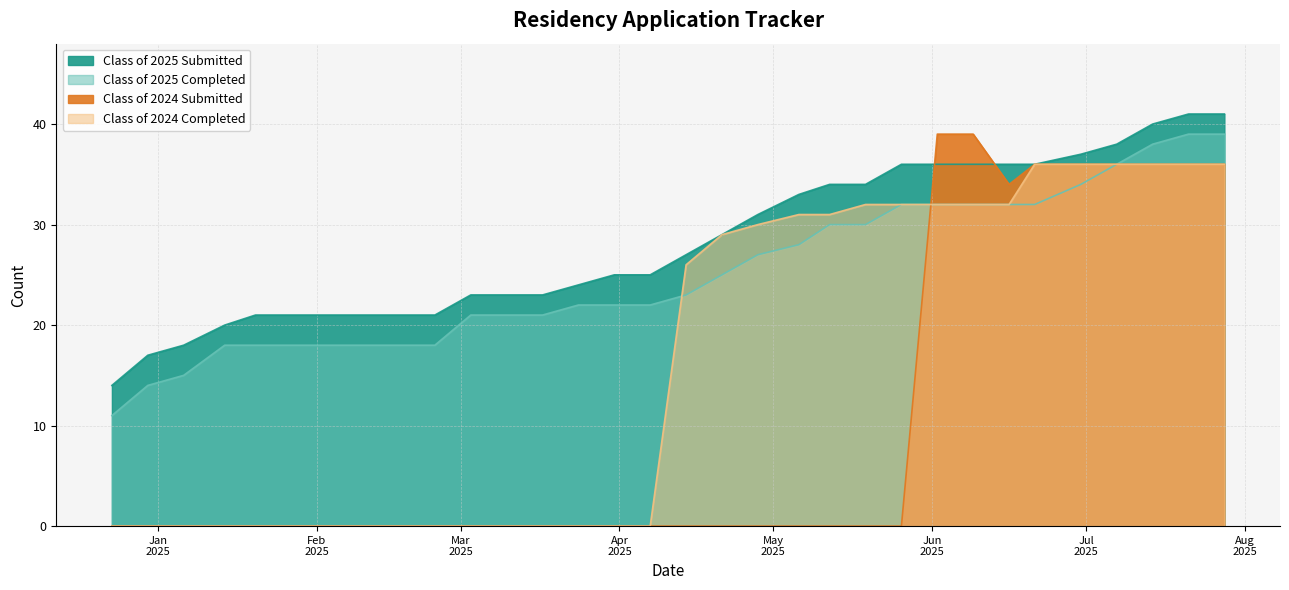

What is the label of the 25th point from the left?

06/09/2025